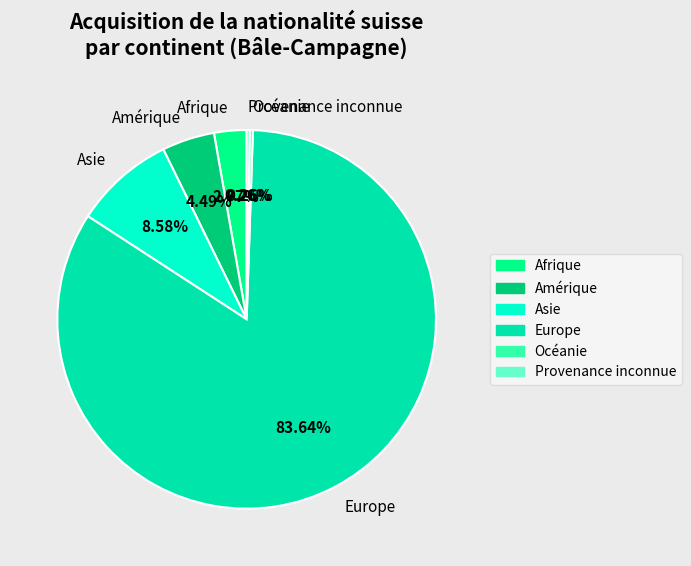

Which has a higher value, Europe or Asie?

Europe